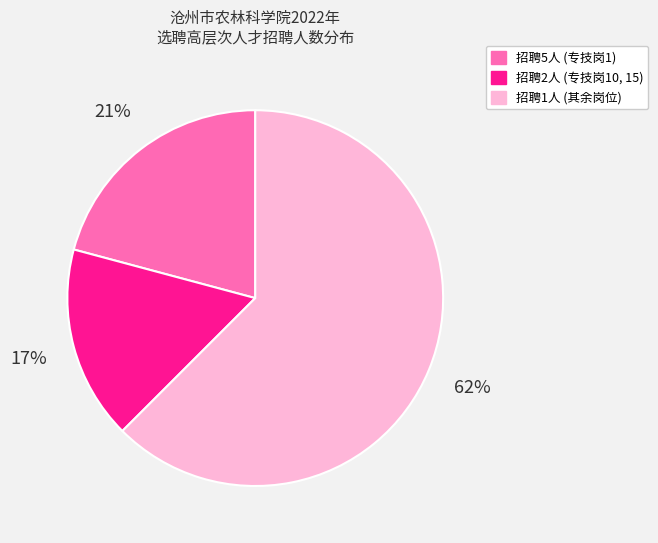

Which slice represents more than half of the pie?

招聘1人 (其余岗位)